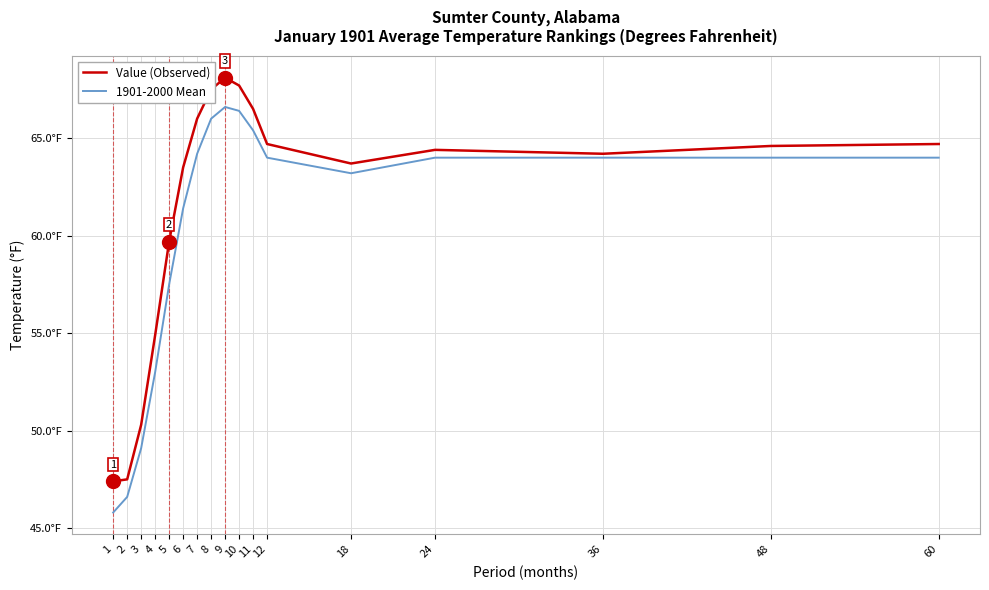

Does the chart display data point markers on the line(s)?

No